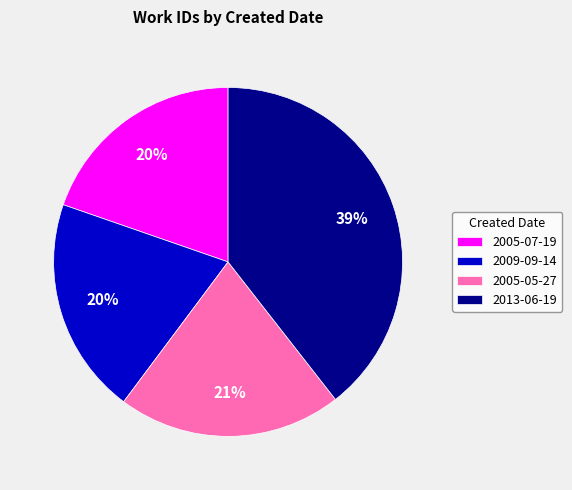

Does any single category account for the majority?

No